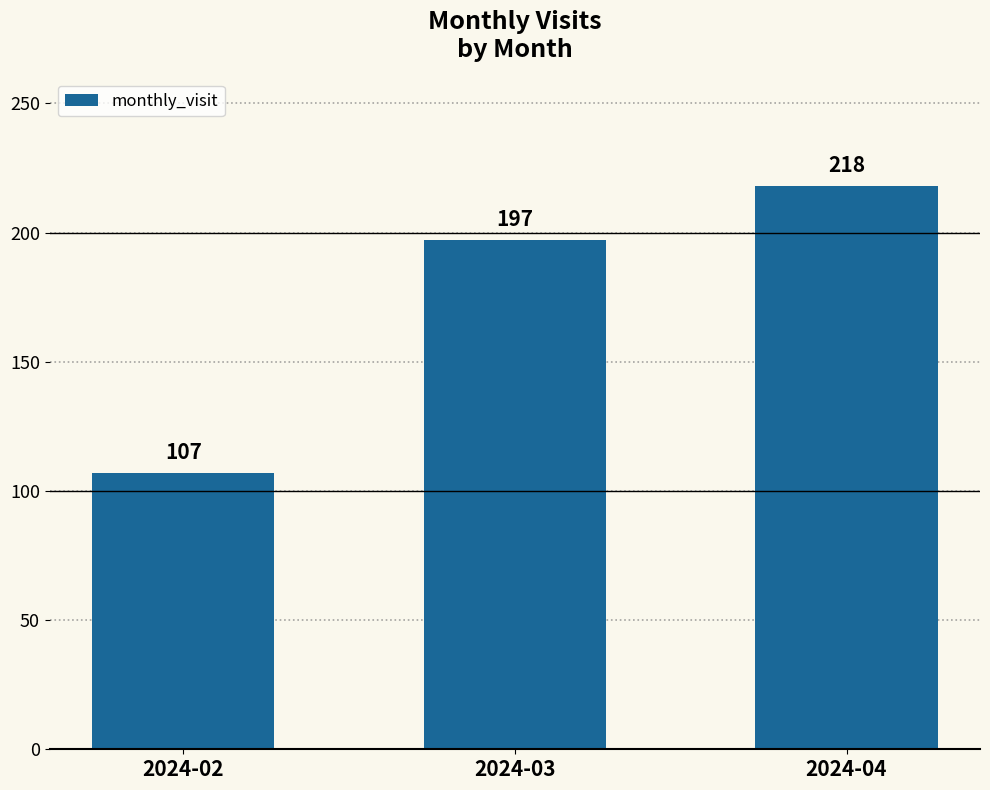

Which category has the lowest value across all series?

2024-02